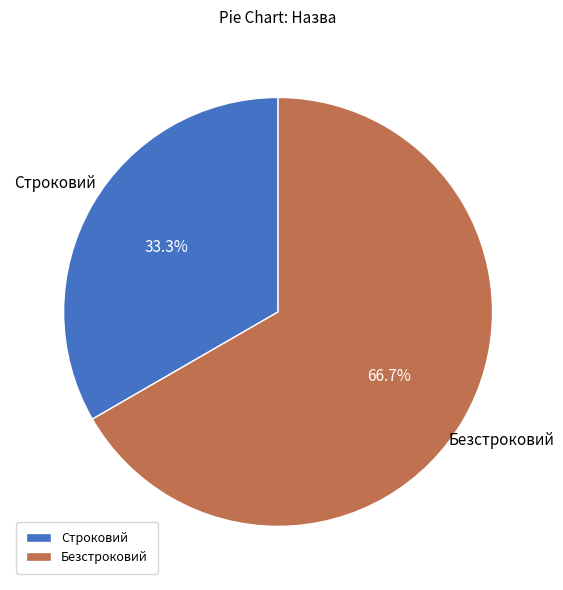

Which has a higher value, Строковий or Безстроковий?

Безстроковий